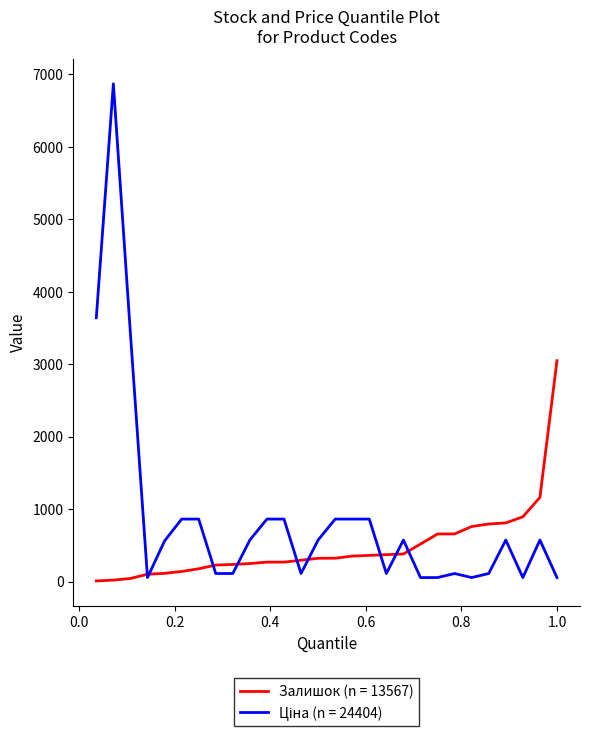

Is this an area chart (filled region under the line)?

No